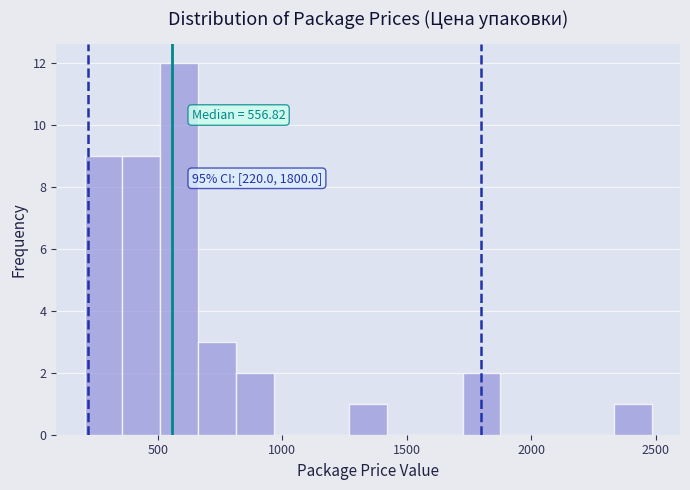

Read against the x-axis, roughly where is the centre of the tallest bar?

600